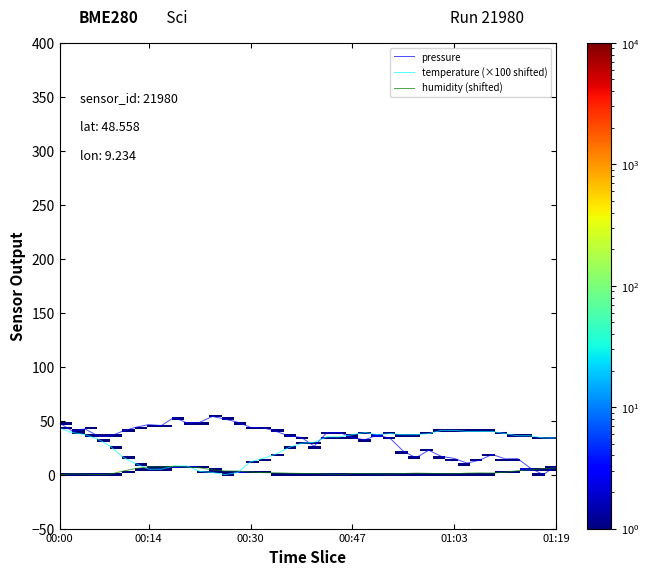

What is the highest value of the temperature (×100 shifted) series?

43.0